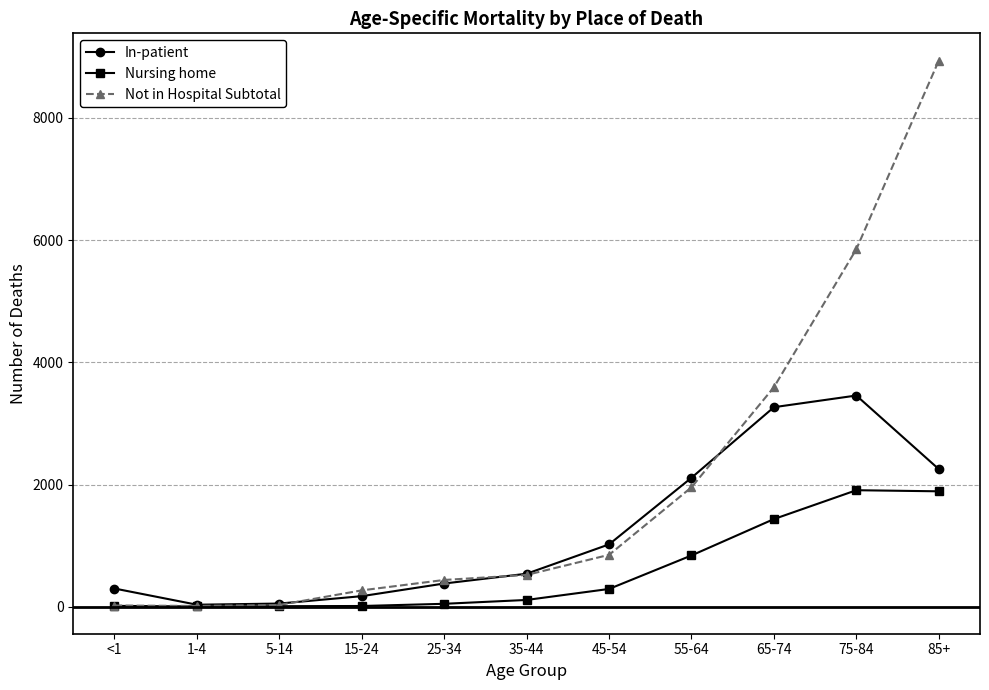

What is the lowest value of the In-patient series?

35